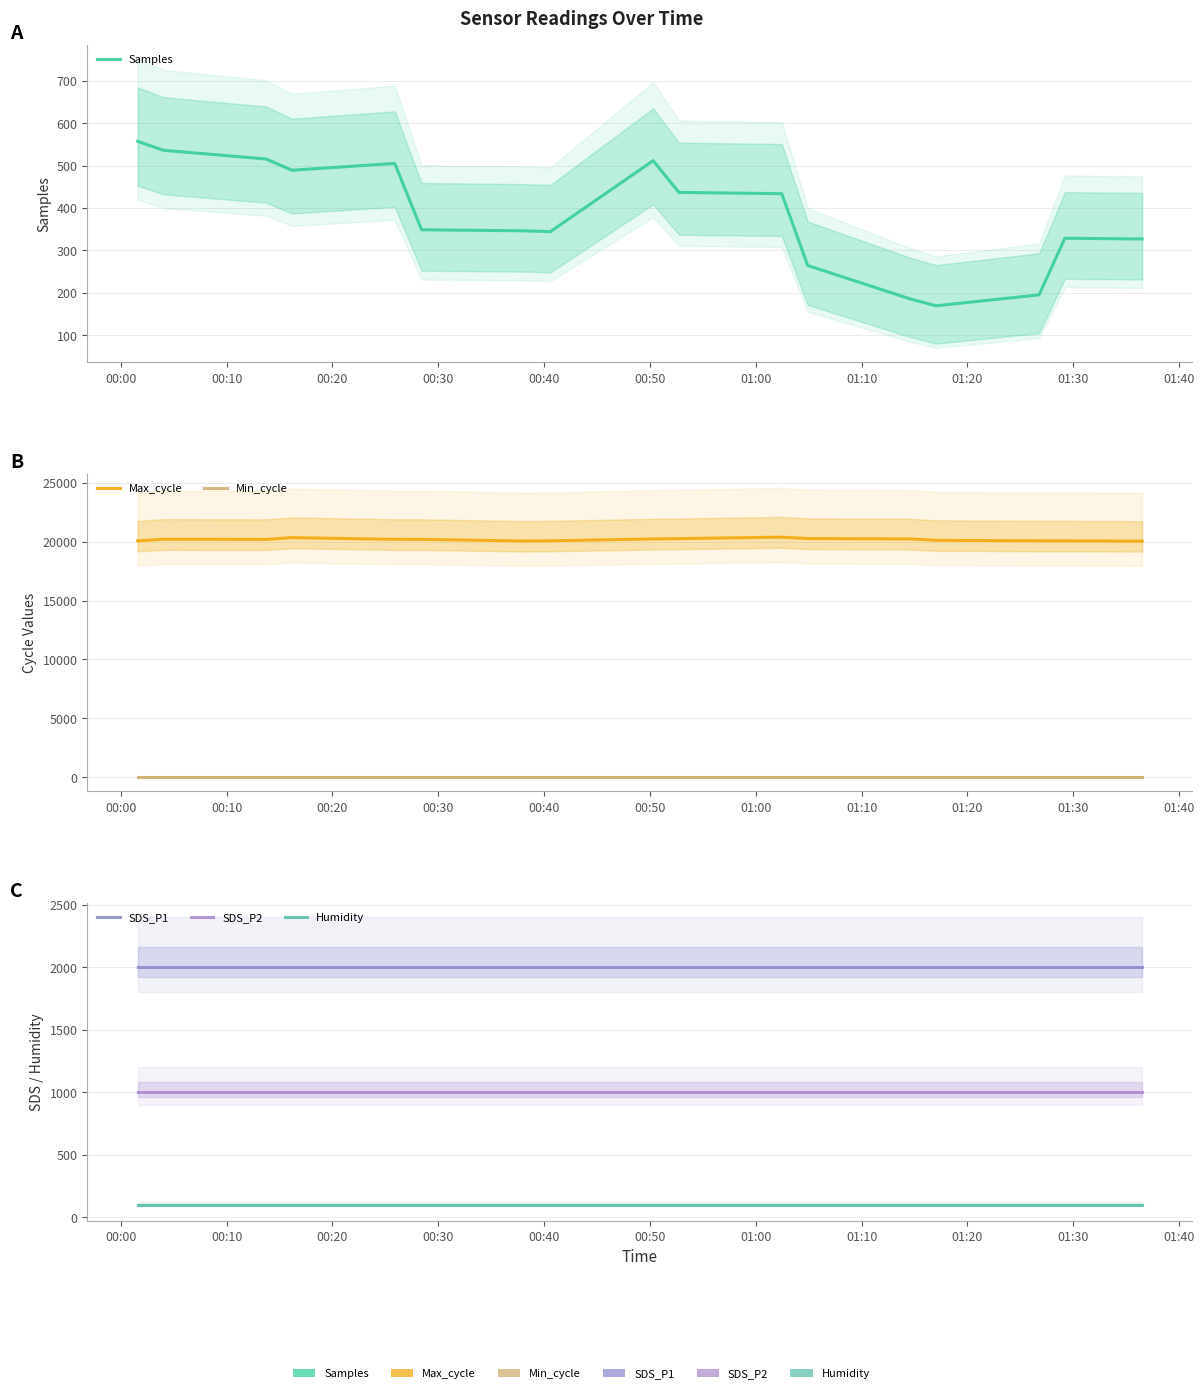

What is the difference between the highest and lowest values at 00:20?

20156.3